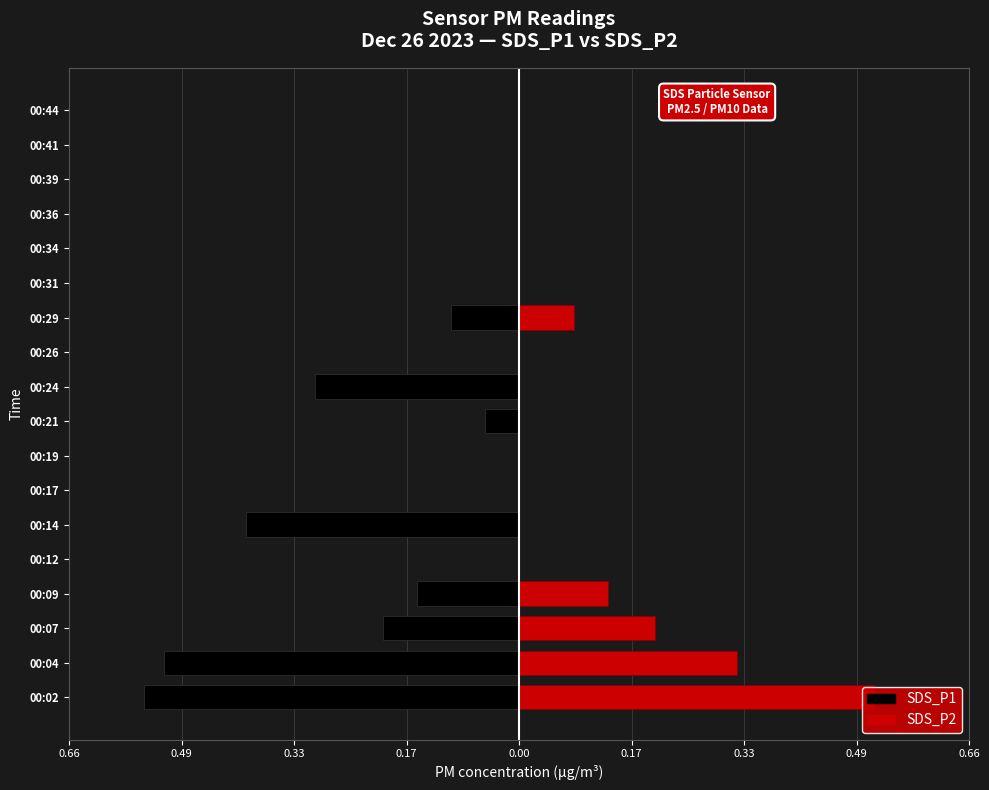

The SDS_P2 series shows 0.2 at 00:09. True or false?

False